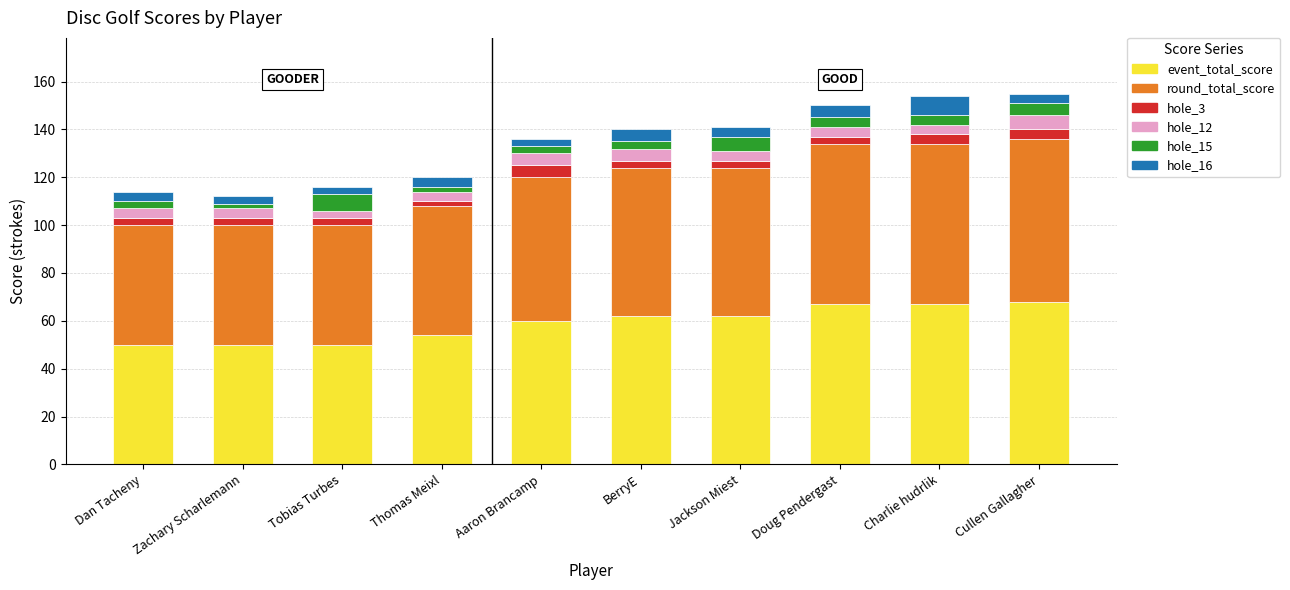

Is it true that event_total_score equals 62 at Jackson Miest?

True